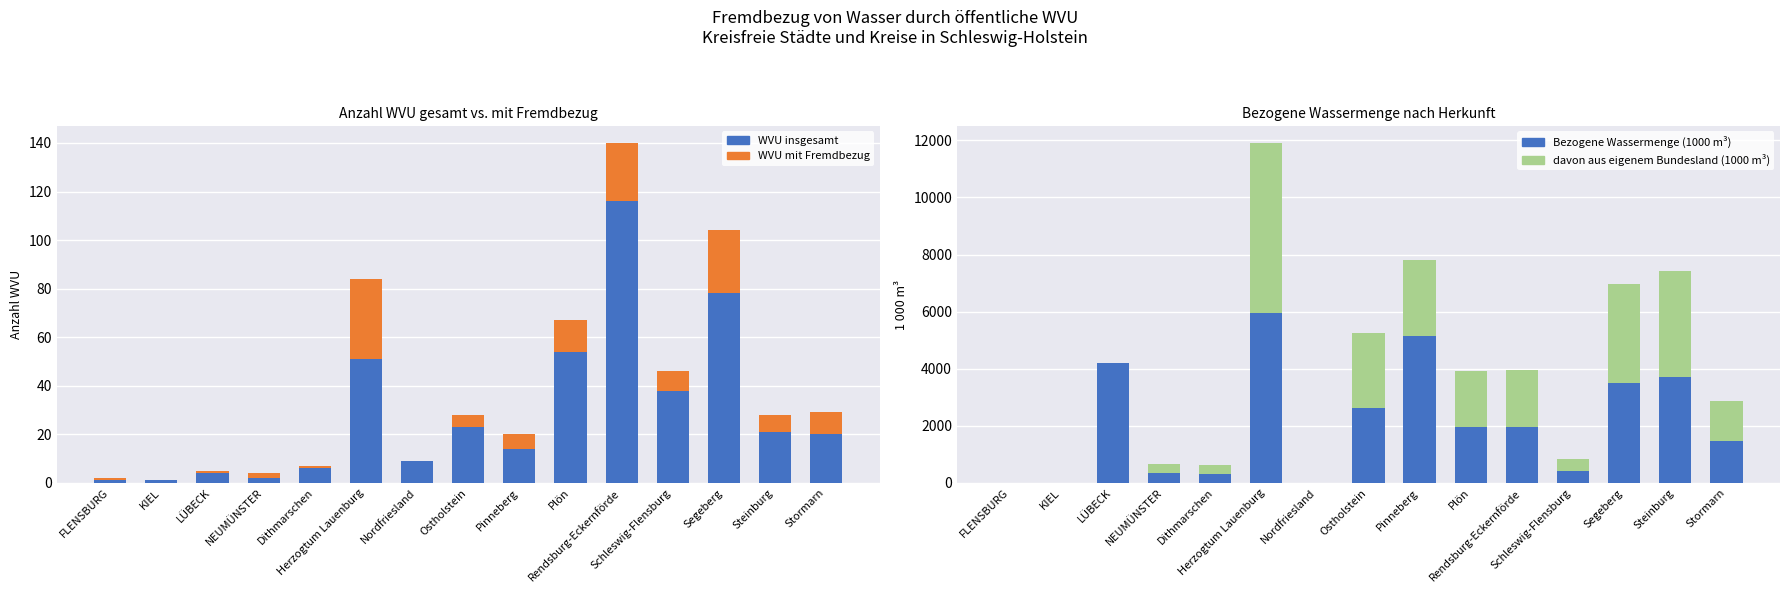

What is the sum of all WVU insgesamt values?

438